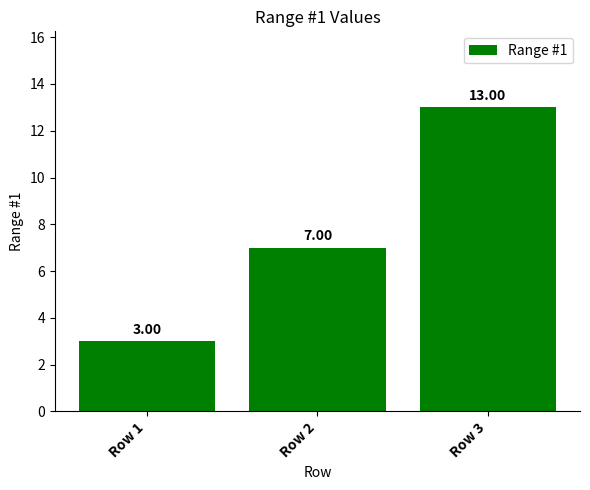

Where is the data nearest to the value 8?

Row 2